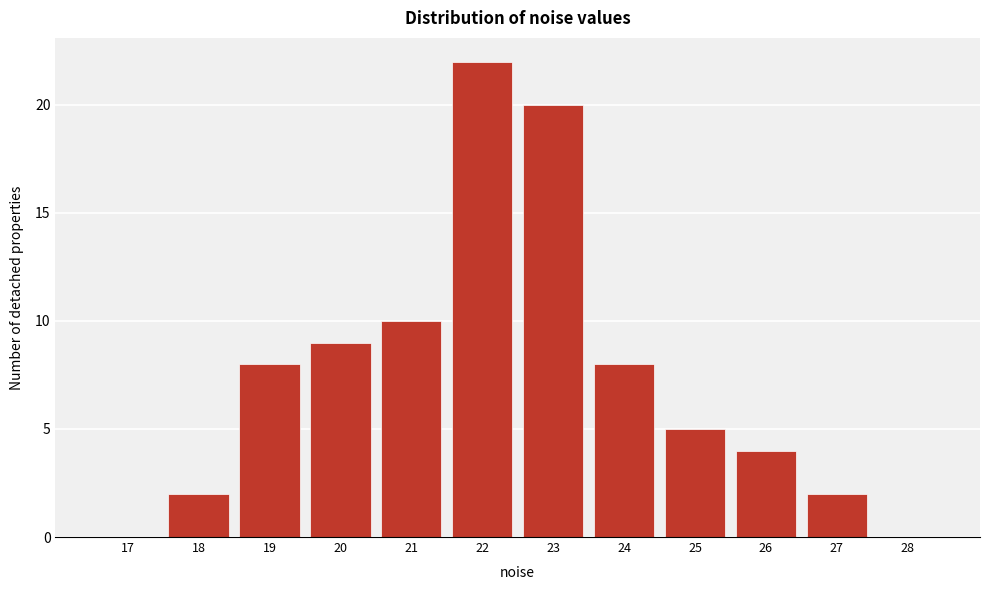

Reading right to left, transcribe all the data shown in this chart.

28=0	27=2	26=4	25=5	24=8	23=20	22=22	21=10	20=9	19=8	18=2	17=0